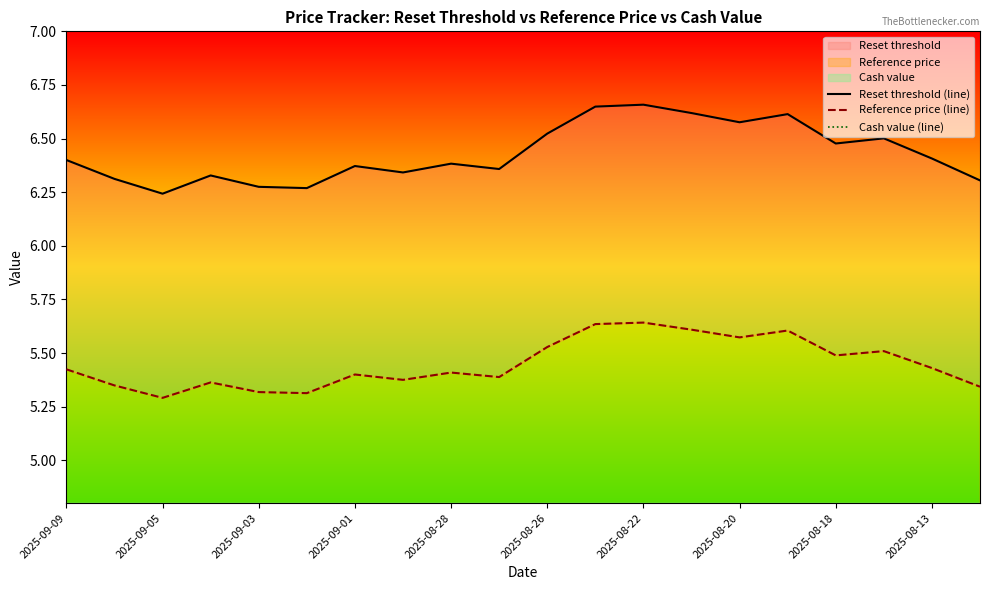

What is the difference between the maximum and minimum values in the Reset threshold (line) series?

0.4